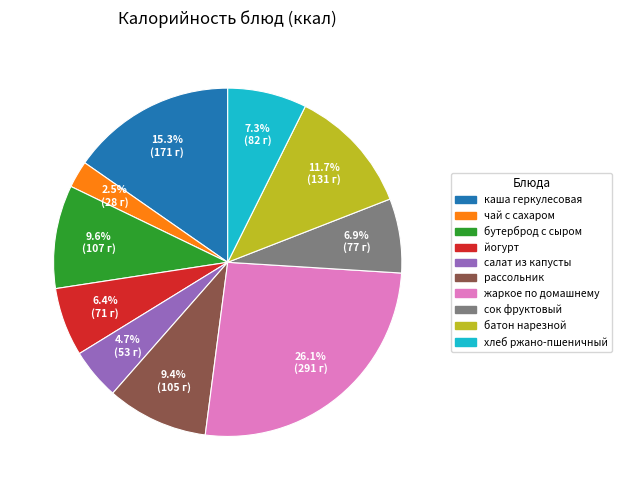

Is it true that йогурт is 13% of the pie?

False